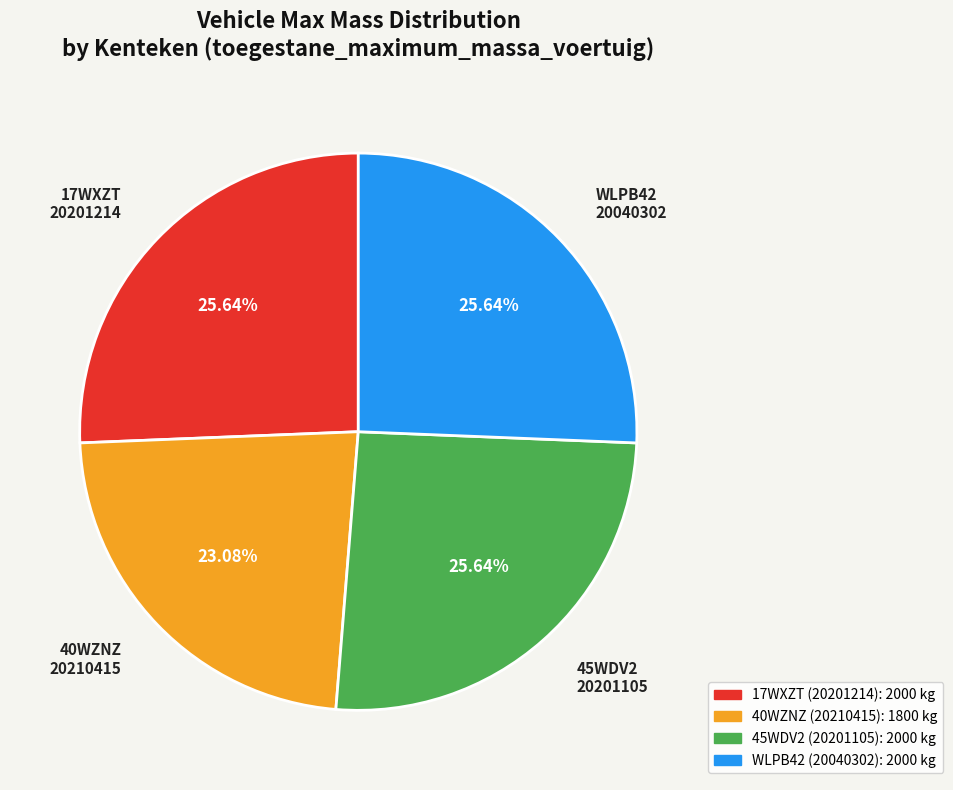

To the nearest percent, what is the combined percentage of WLPB42 and 45WDV2?

51%